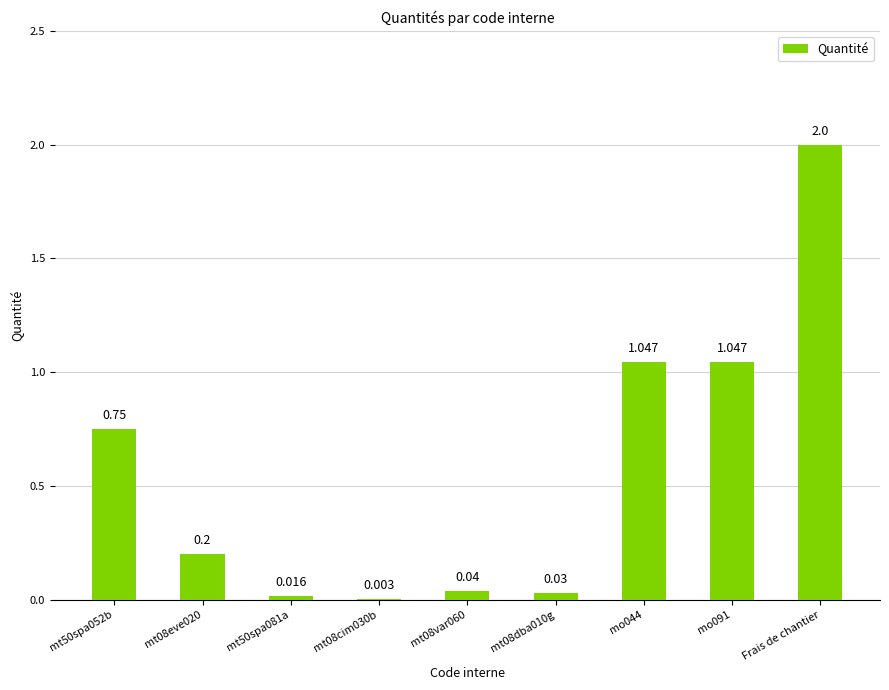

The chart shows a value of 0.3 at mo044. True or false?

False